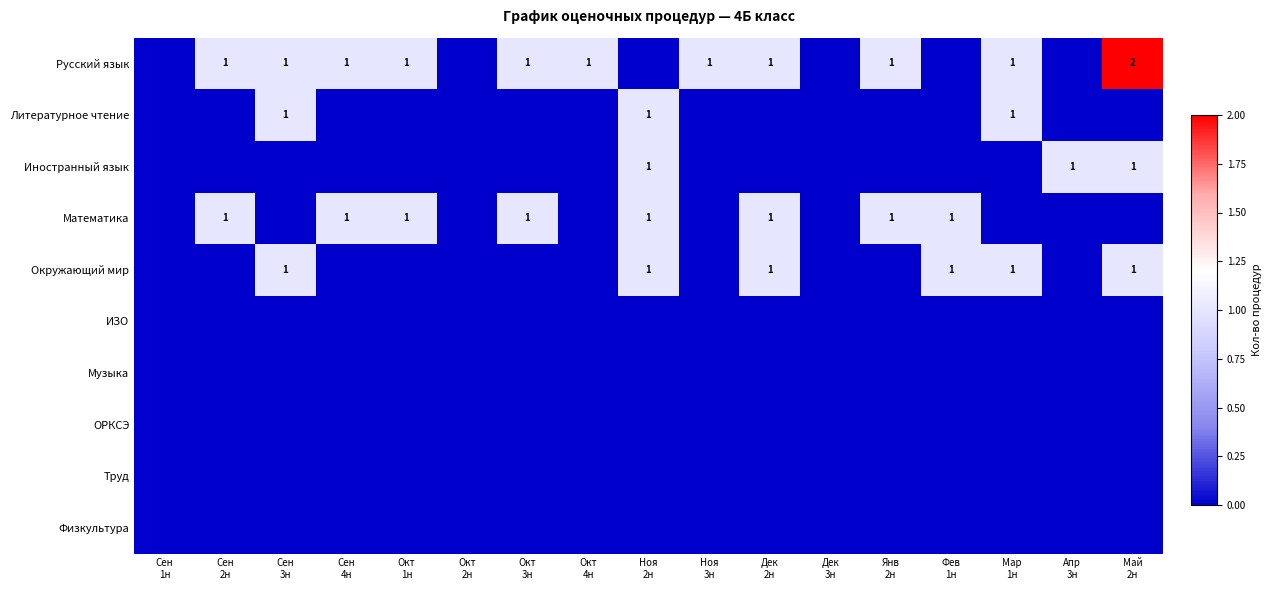

List the labels in order of Музыка value, smallest first.

Сен 1н, Сен 2н, Сен 3н, Сен 4н, Окт 1н, Окт 2н, Окт 3н, Окт 4н, Ноя 2н, Ноя 3н, Дек 2н, Дек 3н, Янв 2н, Фев 1н, Мар 1н, Апр 3н, Май 2н